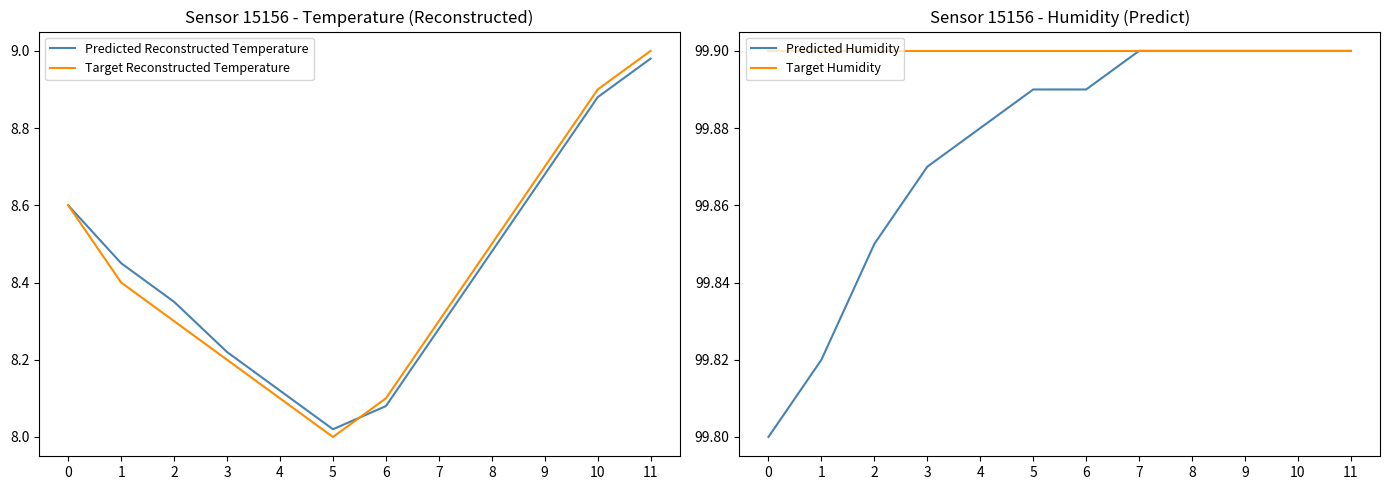

At which category is the sum across all series the highest?

11